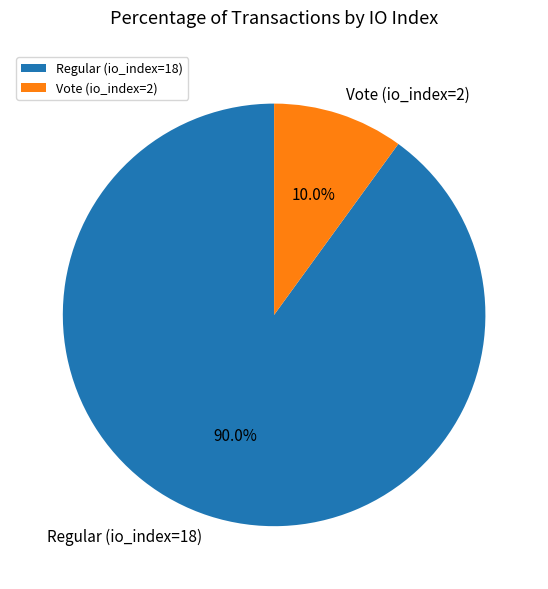

The Regular (io_index=18) slice represents 90% of the pie. True or false?

True